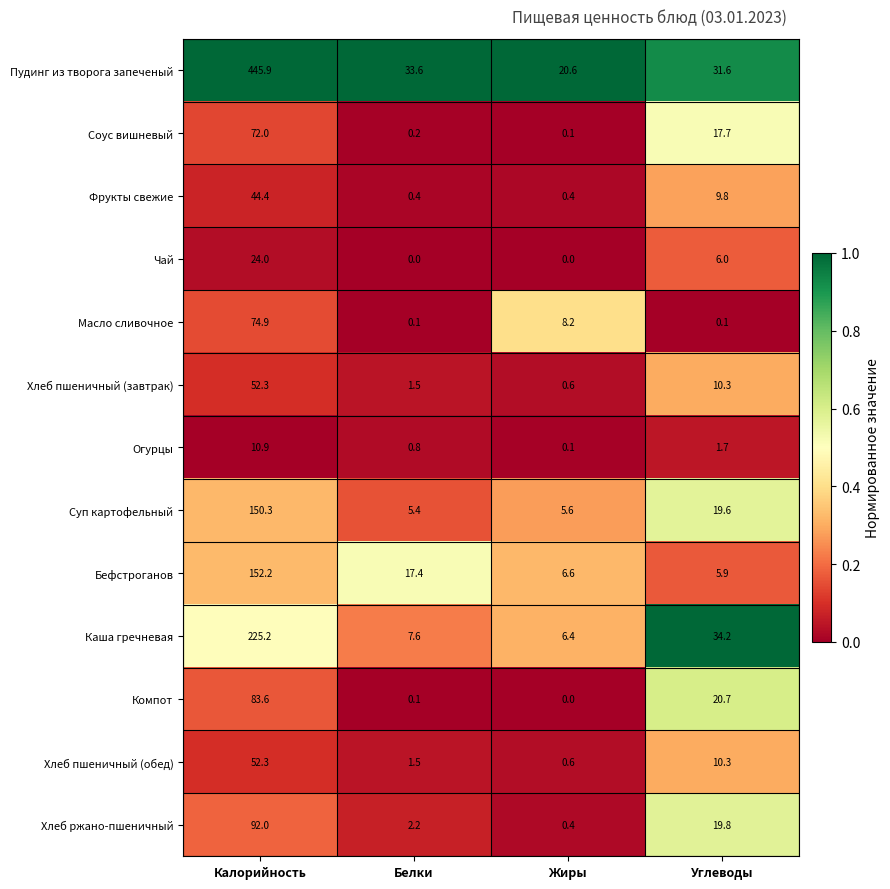

The value of Хлеб пшеничный (завтрак) at Углеводы is 13.9. True or false?

False